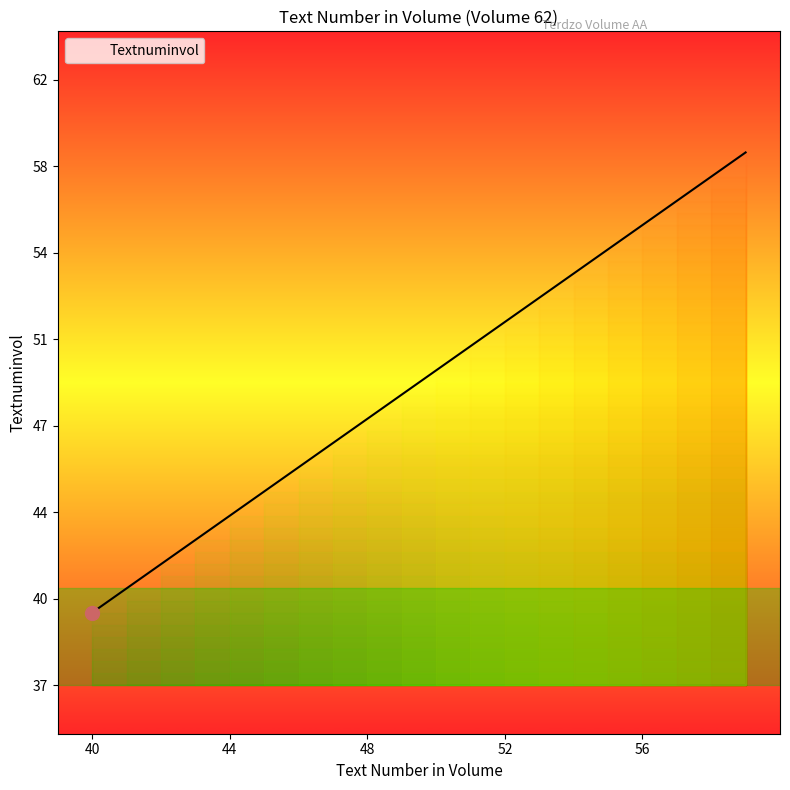

Is it true that the value at 57 is 57?

True